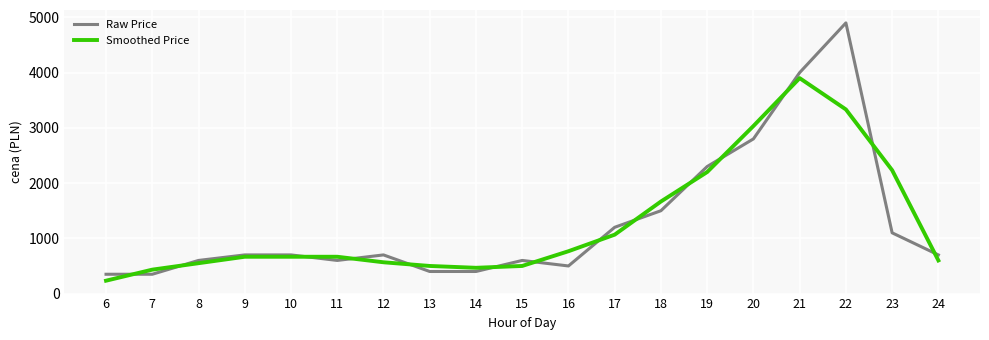

What is the average value of the Raw Price series?

1284.2